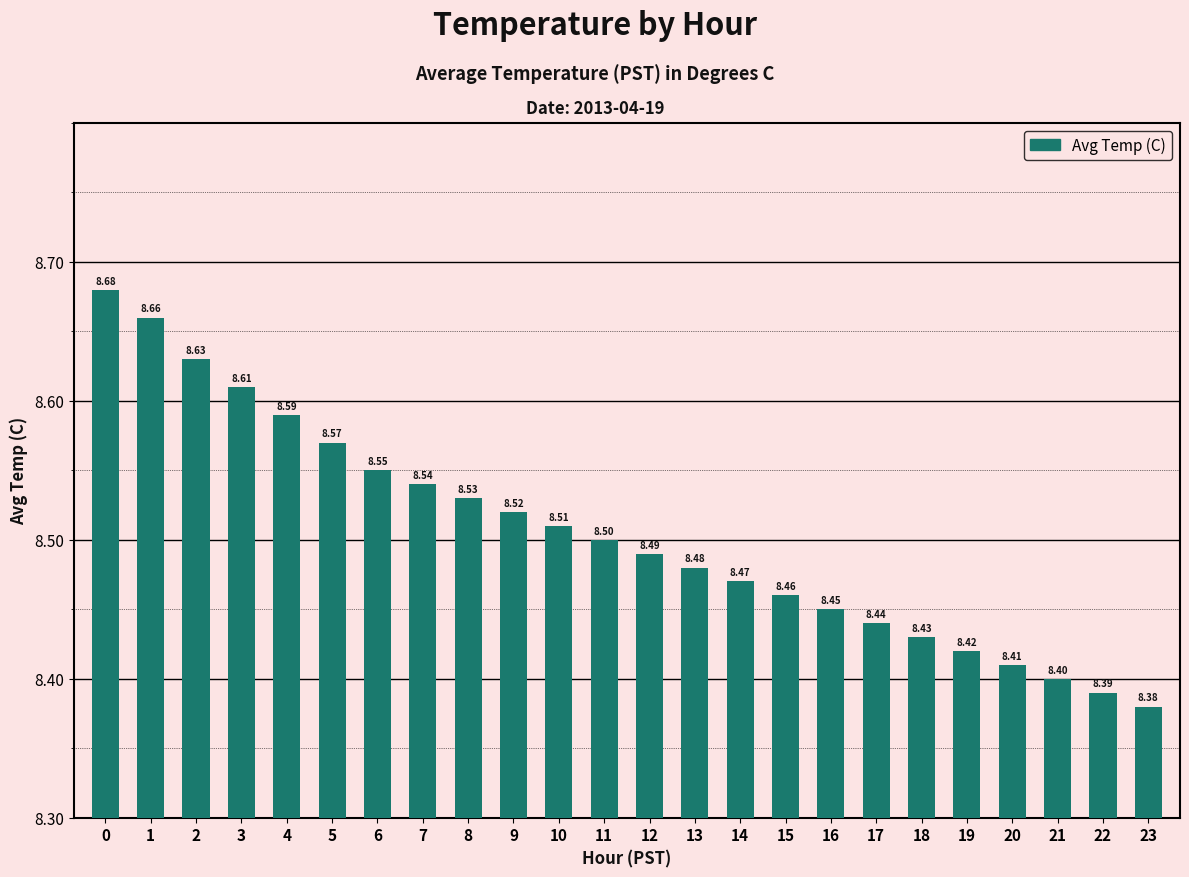

What is the ratio of the value at 1 to the value at 22?

1.0